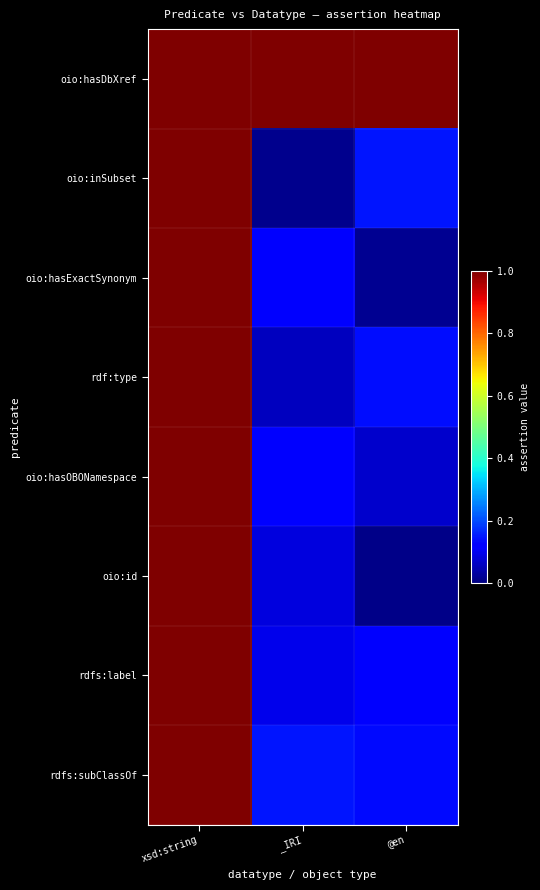

Reading left to right, transcribe all the data shown in this chart.

oio:hasDbXref: xsd:string=1.0	_IRI=1.0	@en=1.0
oio:inSubset: xsd:string=1.0	_IRI=0.0	@en=0.1
oio:hasExactSynonym: xsd:string=1.0	_IRI=0.1	@en=0.0
rdf:type: xsd:string=1.0	_IRI=0.1	@en=0.1
oio:hasOBONamespace: xsd:string=1.0	_IRI=0.1	@en=0.1
oio:id: xsd:string=1.0	_IRI=0.1	@en=0.0
rdfs:label: xsd:string=1.0	_IRI=0.1	@en=0.1
rdfs:subClassOf: xsd:string=1.0	_IRI=0.1	@en=0.1